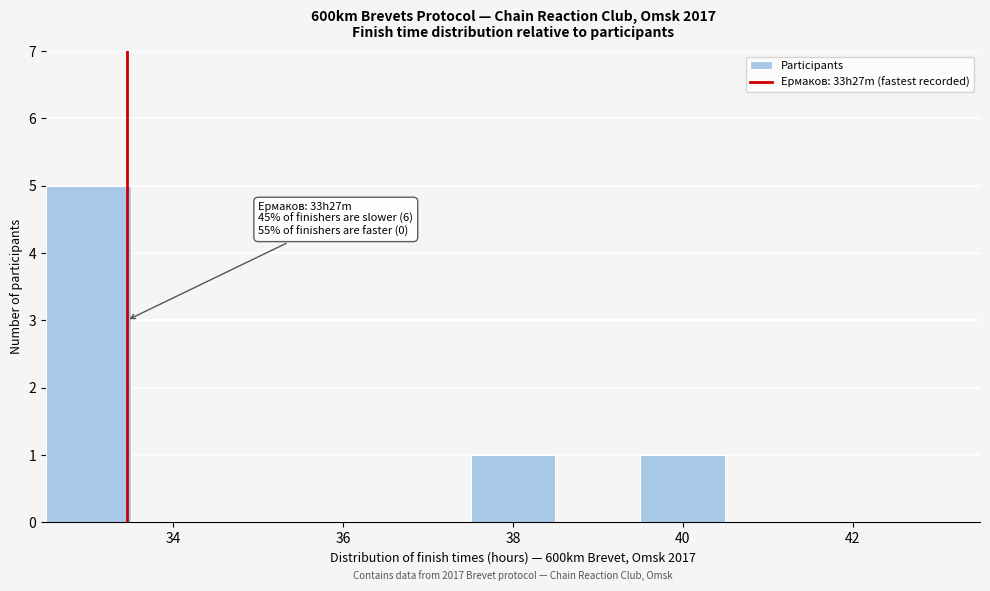

Over which range of the x-axis is the bar tallest?

32.5 to 33.5